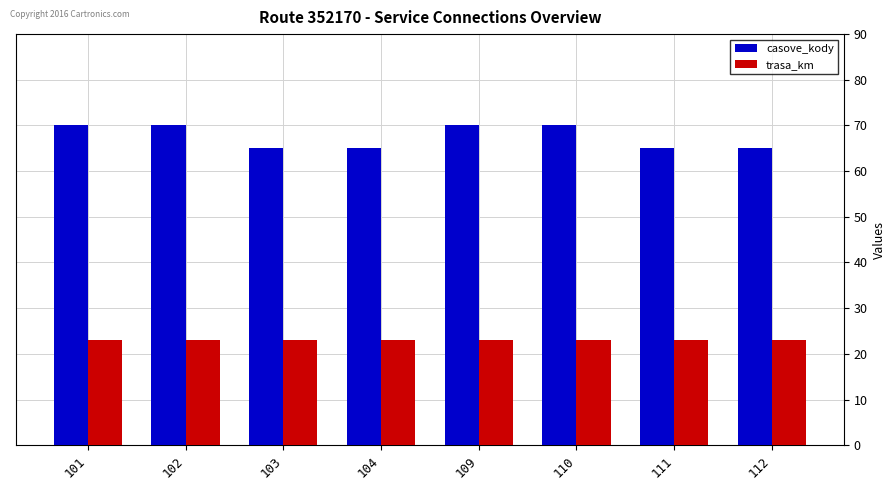

Reading right to left, extract all data points from this chart.

casove_kody: 65	65	70	70	65	65	70	70
trasa_km: 23	23	23	23	23	23	23	23